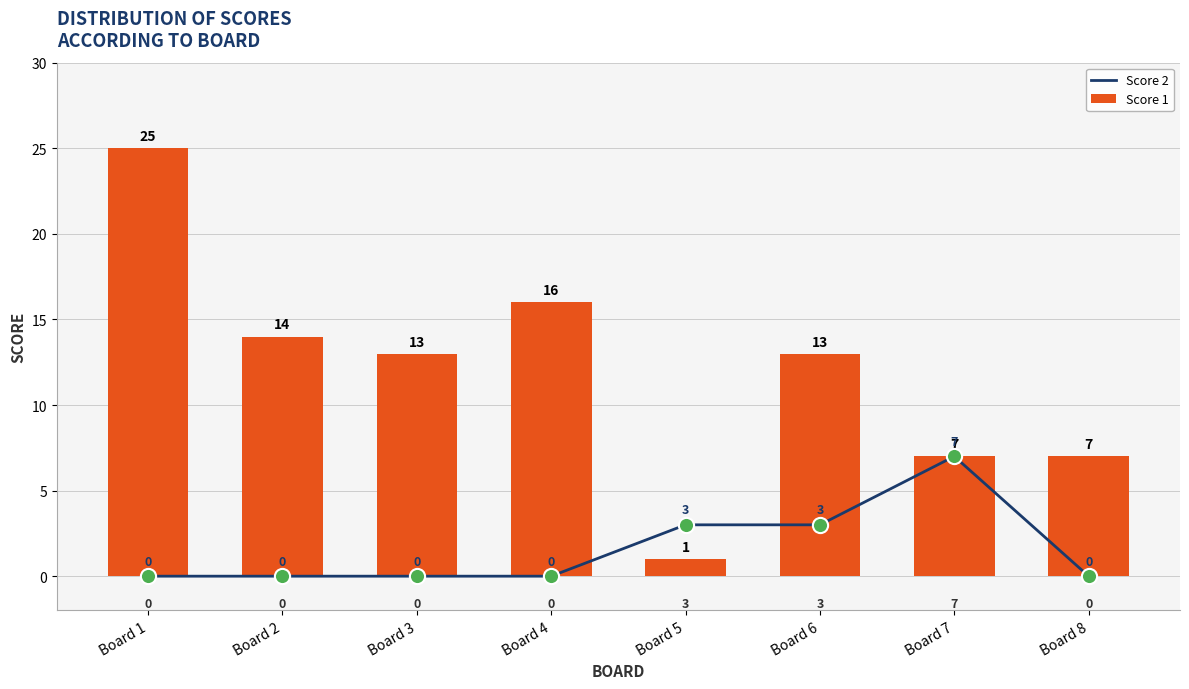

At how many categories does at least one series exceed 2?

8